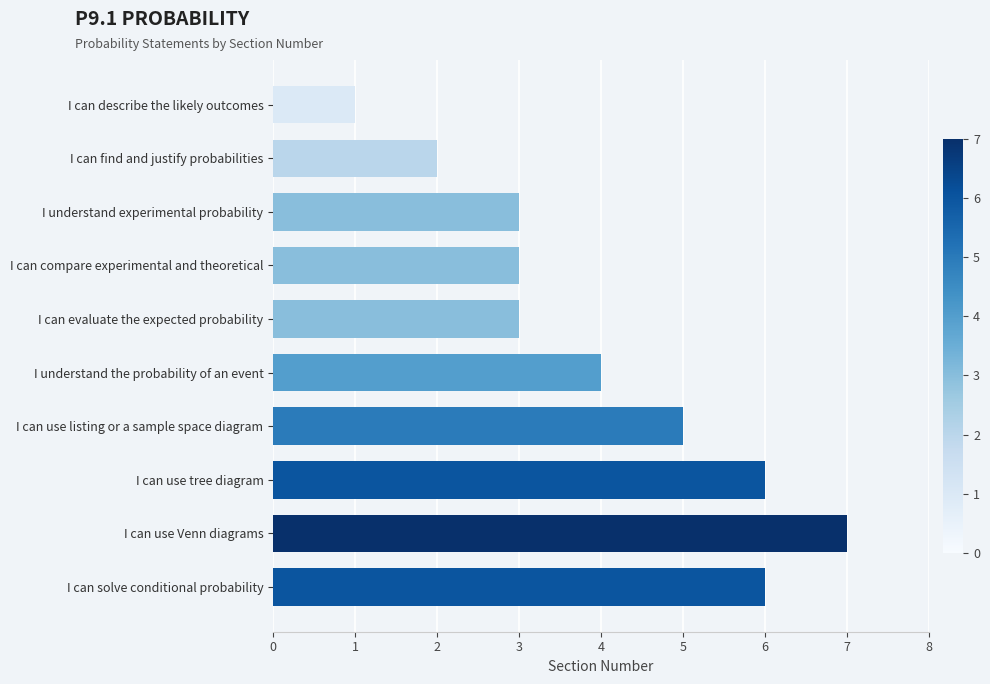

The value at I can use tree diagram is 9. True or false?

False